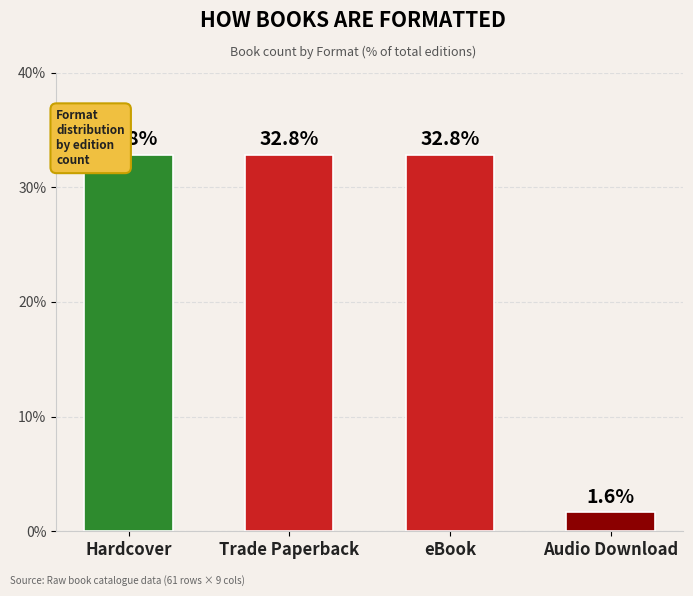

What is the greatest value displayed?

32.8